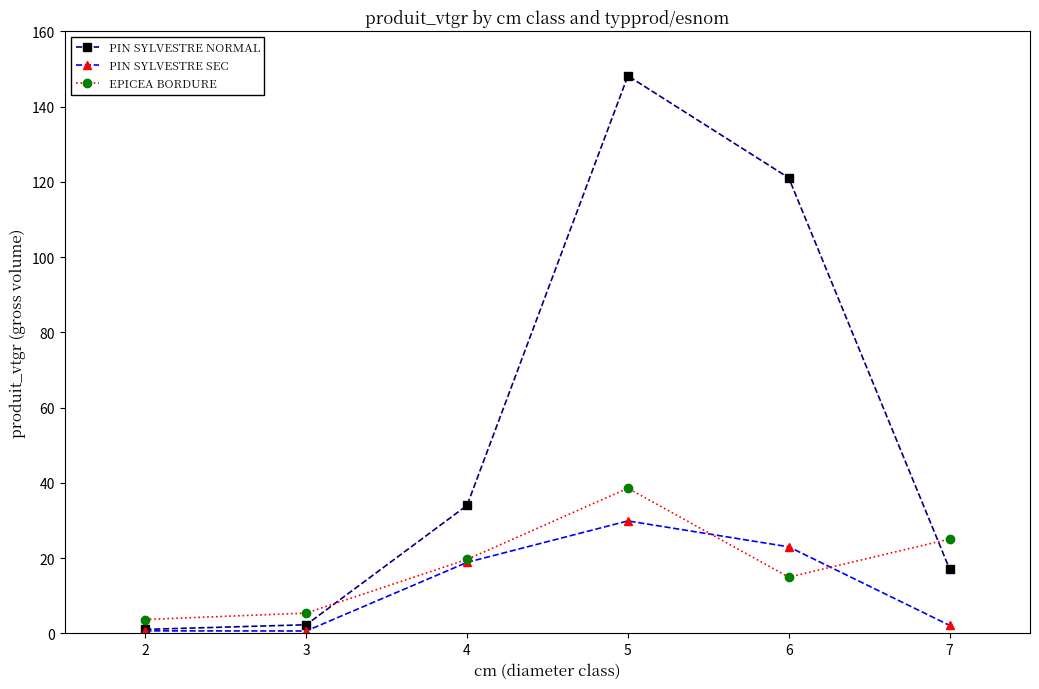

How many data points in PIN SYLVESTRE NORMAL are above 34?

3